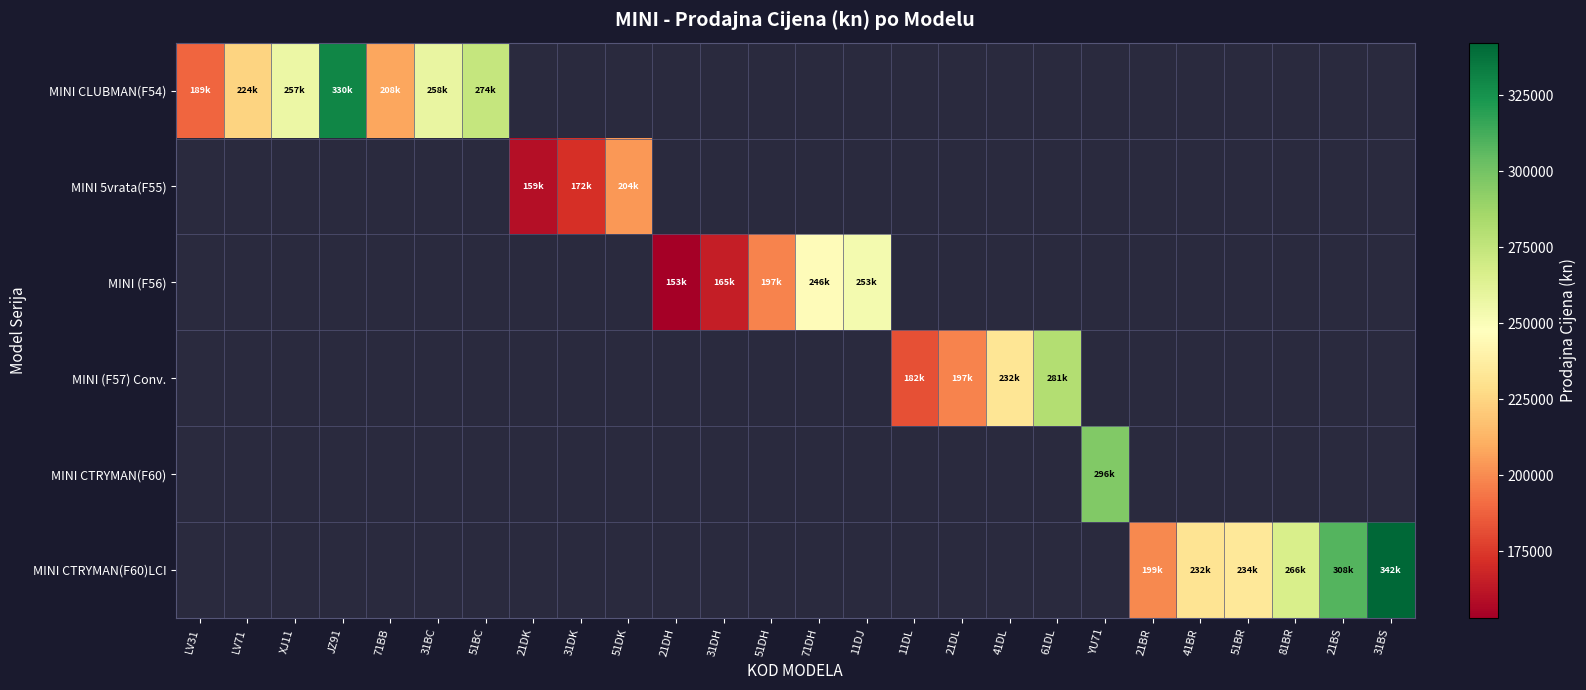

Which series changed the most between 11DL and 61DL?

MINI (F57) Conv.